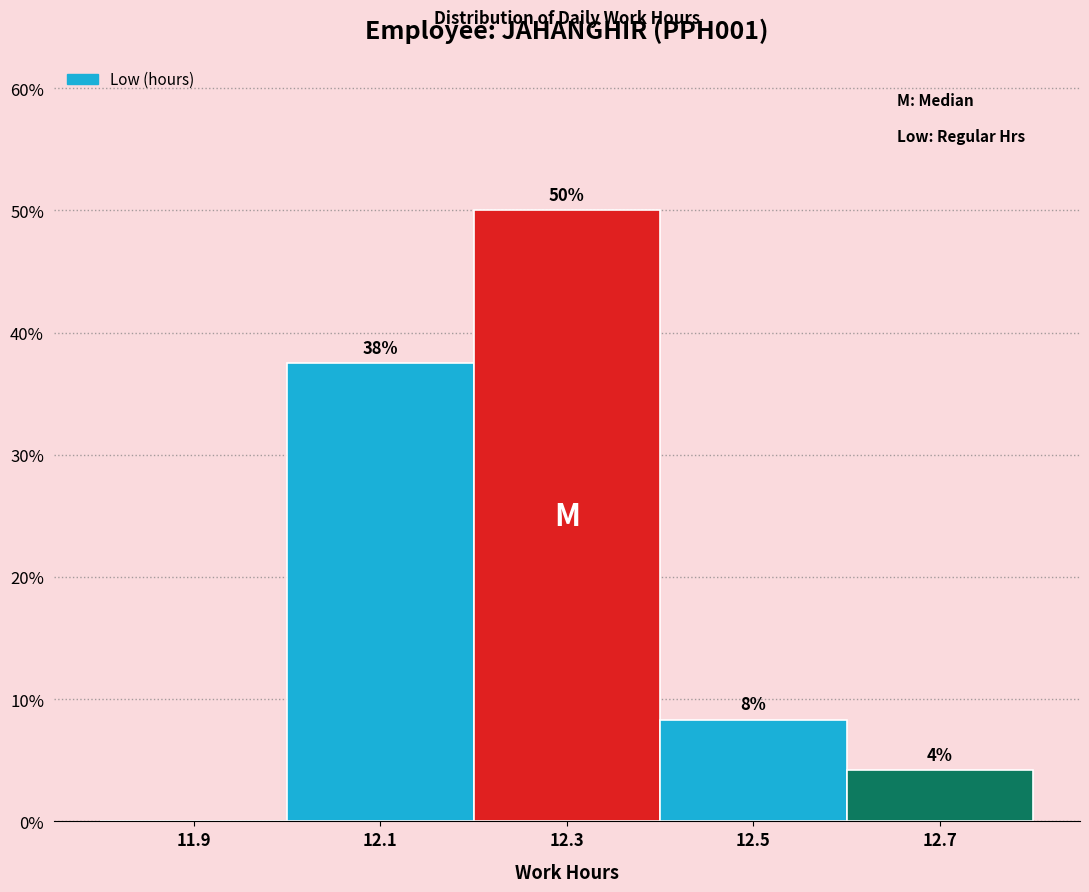

Are the bars horizontal?

No